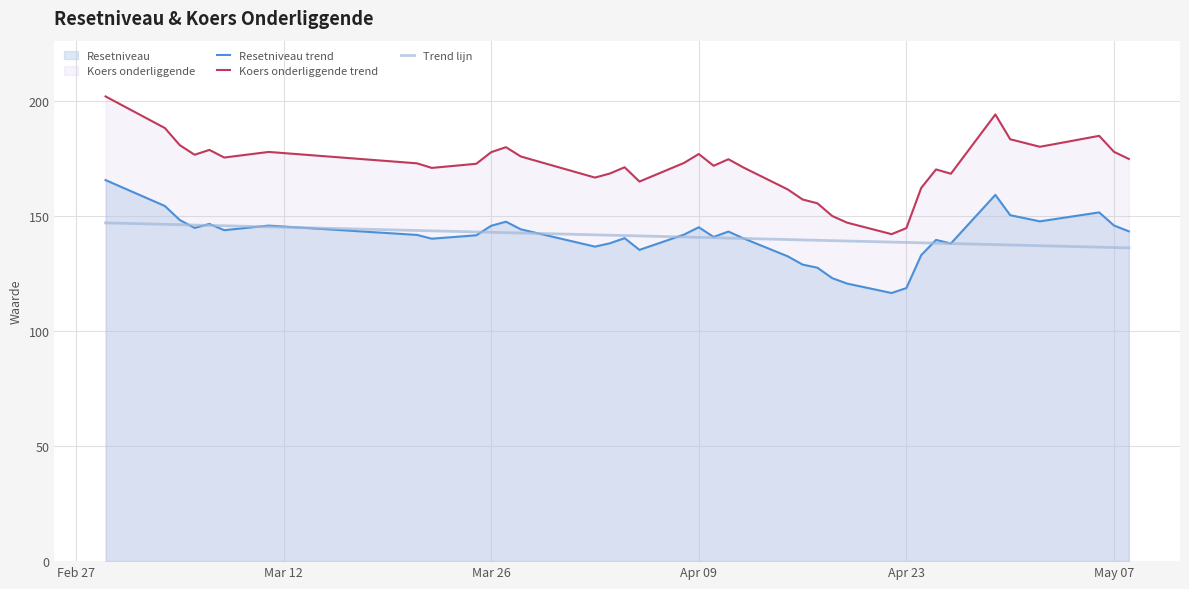

What is the highest value of the Trend lijn series?

147.0